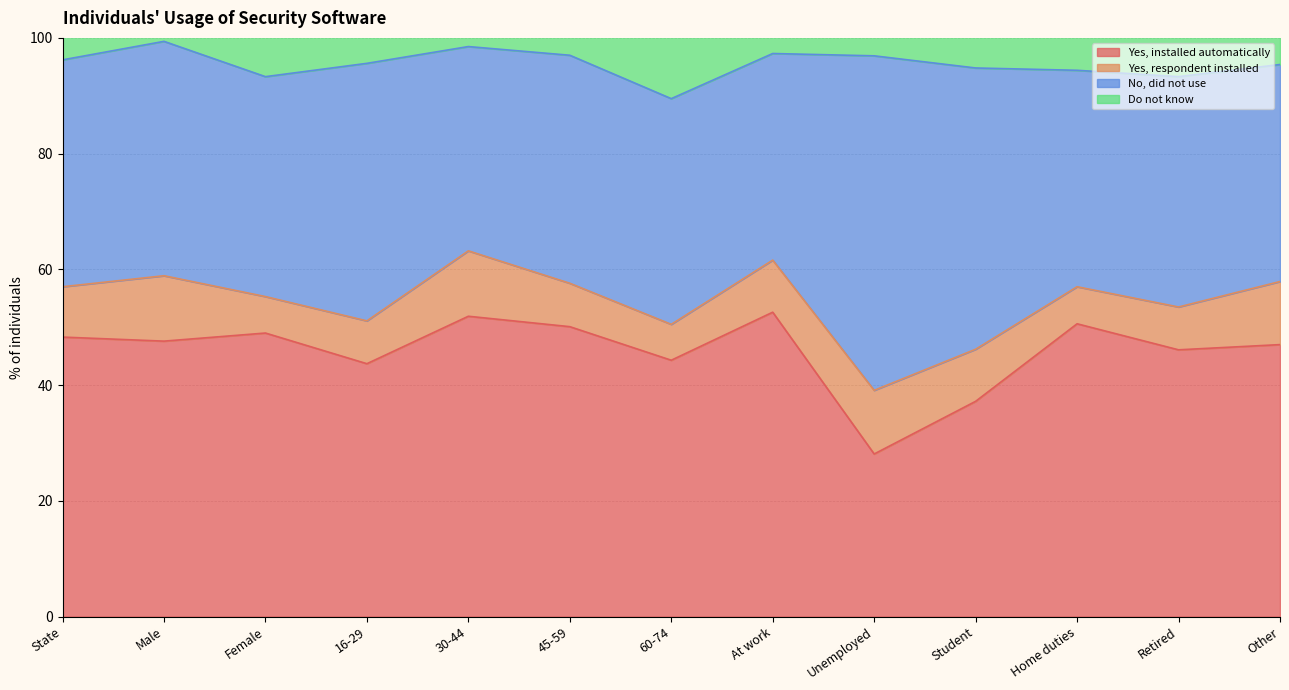

Between Home duties and 60-74, which is larger?

Home duties